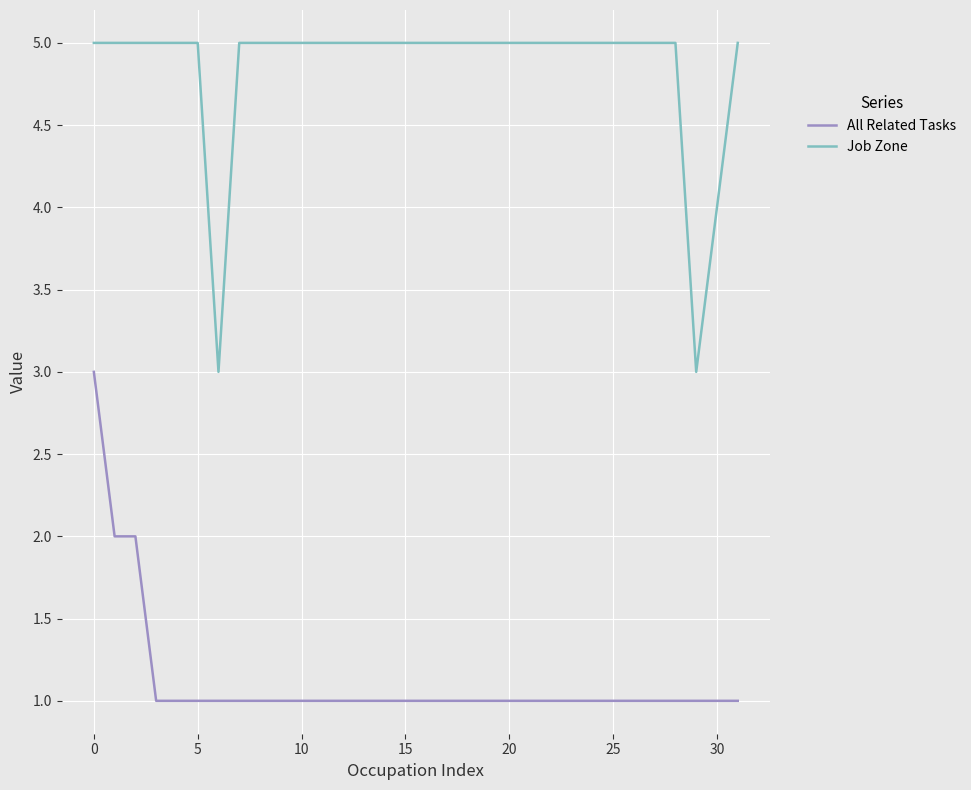

What is the difference between the maximum and second lowest values in the All Related Tasks series?

2